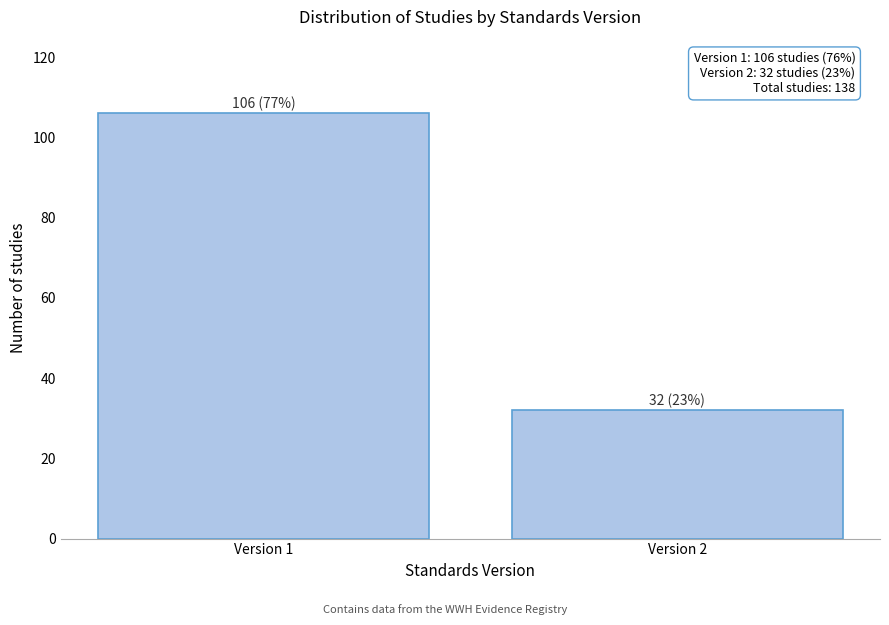

Reading left to right, extract all data points from this chart.

Version 1=106	Version 2=32